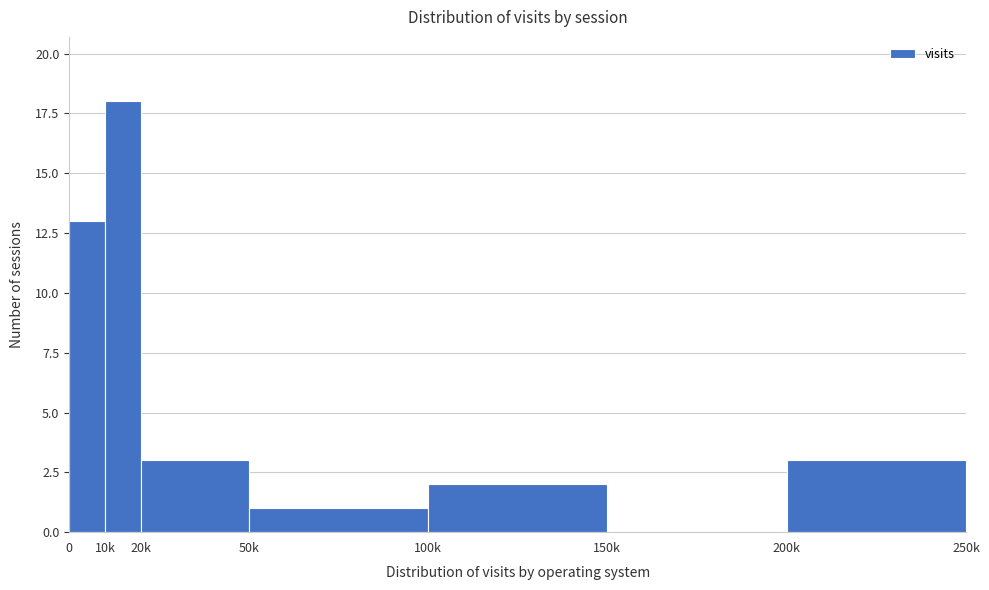

Reading left to right, transcribe all the data shown in this chart.

0=13	10k=18	20k=3	50k=1	100k=2	150k=0	200k=3